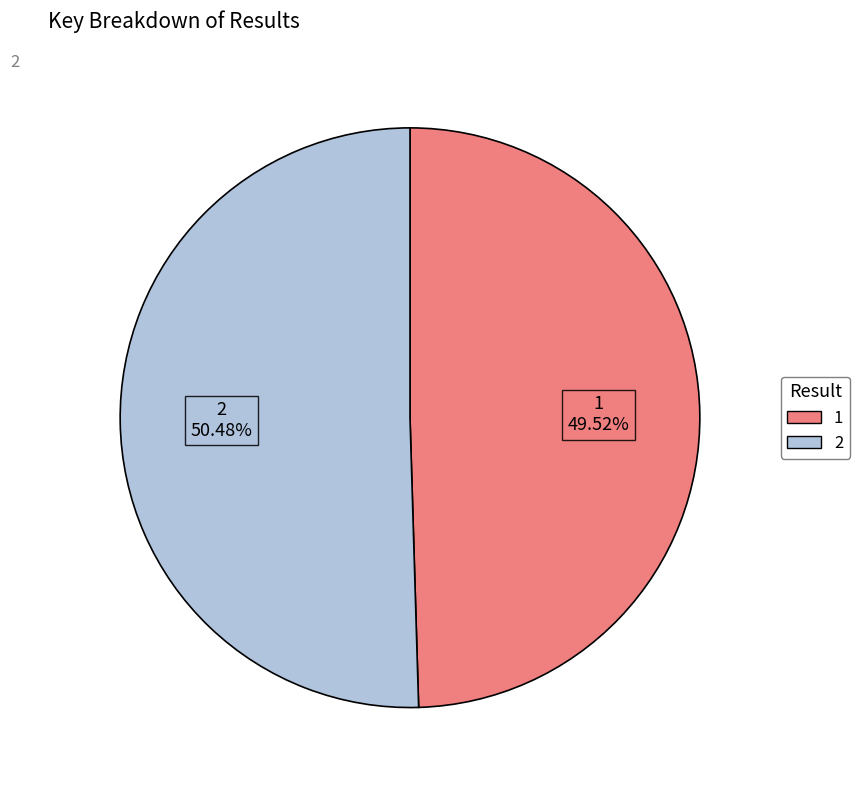

Rank the categories by value from highest to lowest.

2, 1